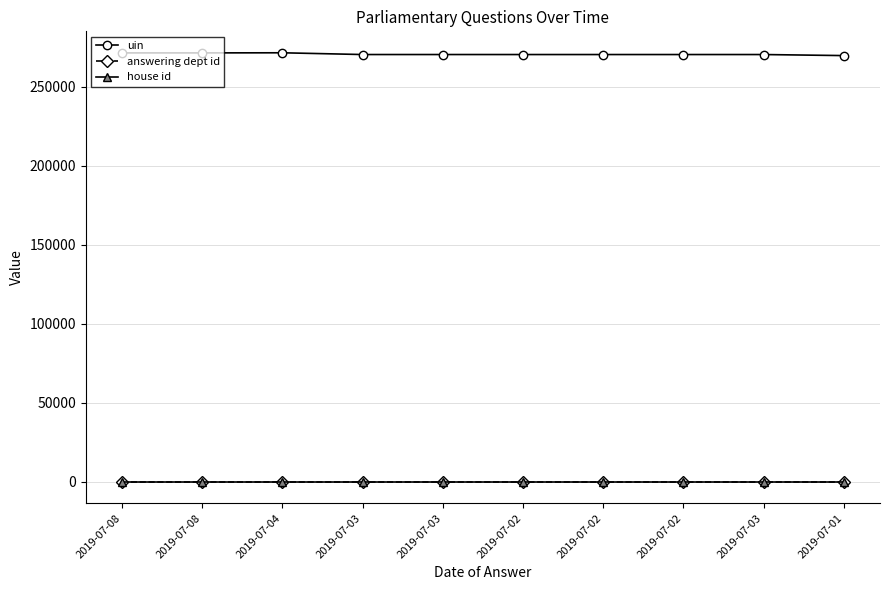

What is the sum of all answering dept id values?

160